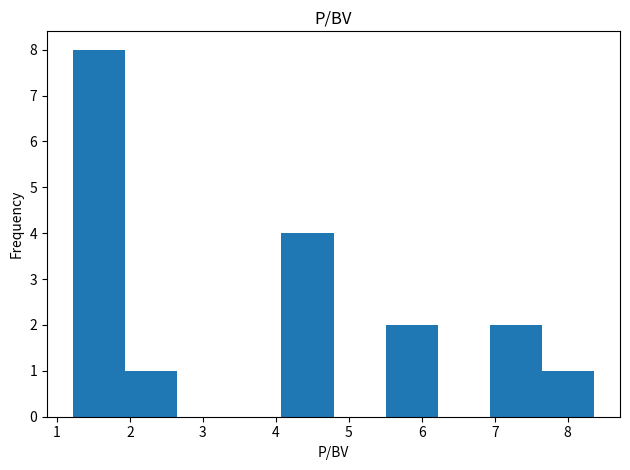

Reading left to right, transcribe this chart: for each bar, give the range it covers on the x-axis and its height. Neither the bar edges nor the heights are printed on the chart, so give them approximately, as read against the axes.

1.2 to 1.9: 8
1.9 to 2.6: 1
2.6 to 3.4: 0
3.4 to 4.1: 0
4.1 to 4.8: 4
4.8 to 5.5: 0
5.5 to 6.2: 2
6.2 to 6.9: 0
6.9 to 7.6: 2
7.6 to 8.4: 1